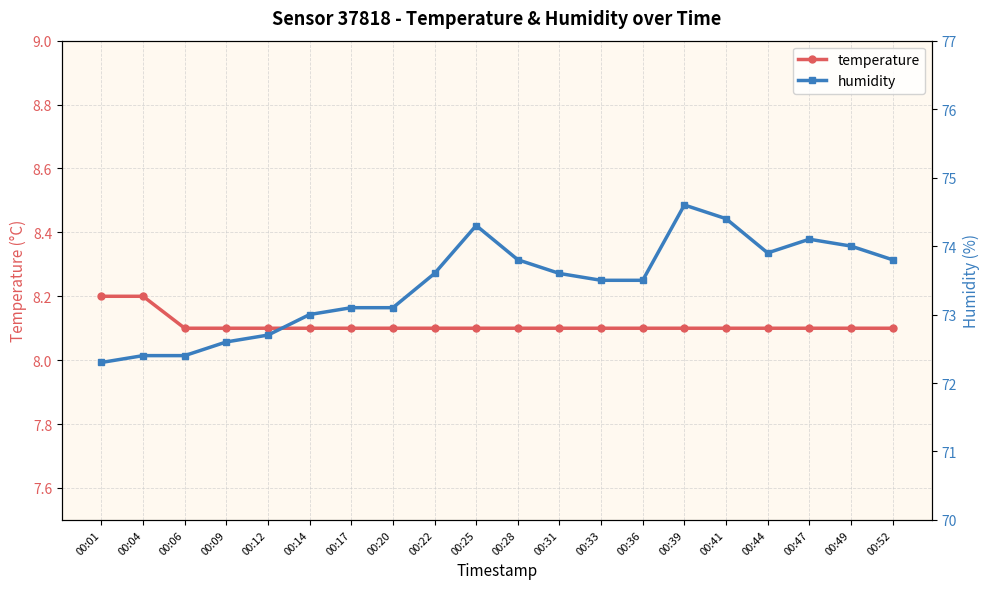

True or false: humidity and temperature intersect in this chart.

False